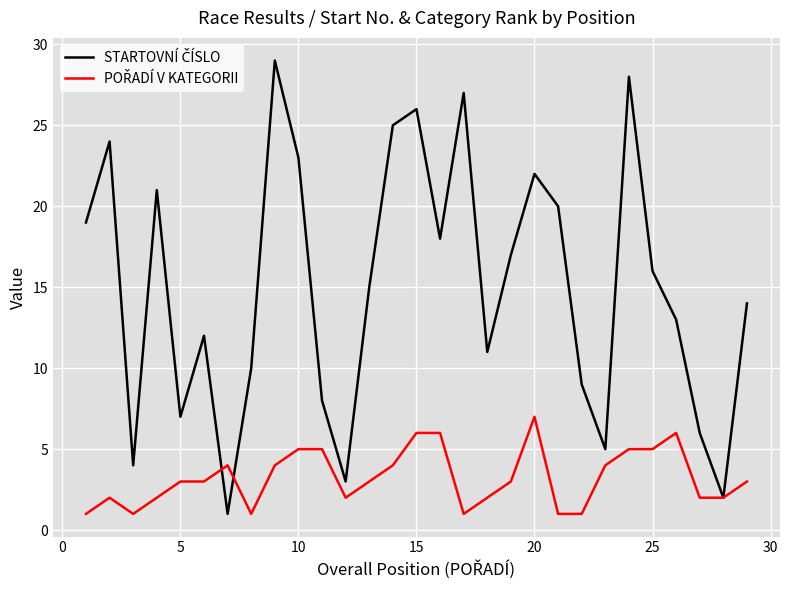

Does the chart have visible grid lines?

Yes